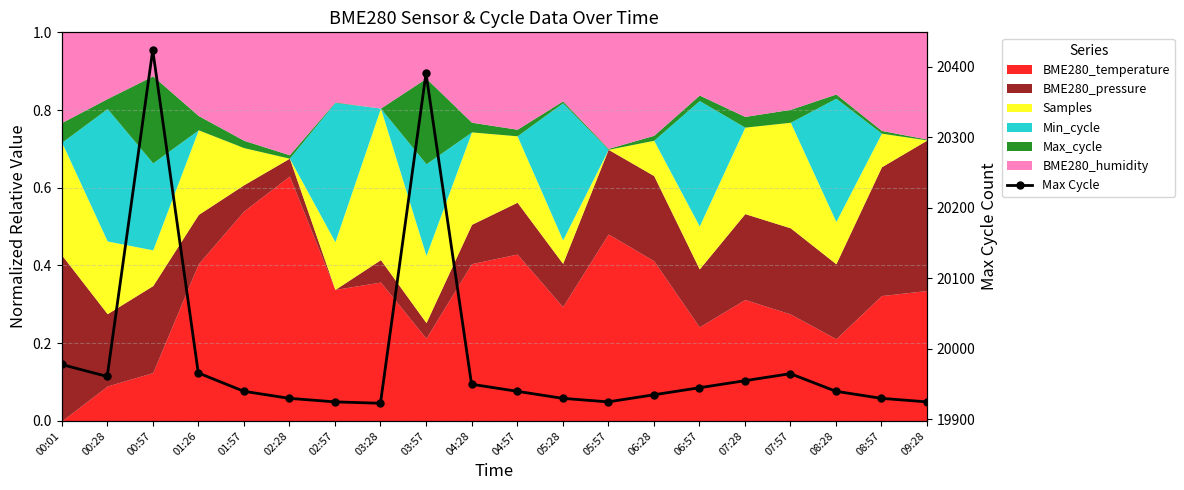

The chart shows a value of 19930 at 05:28. True or false?

True